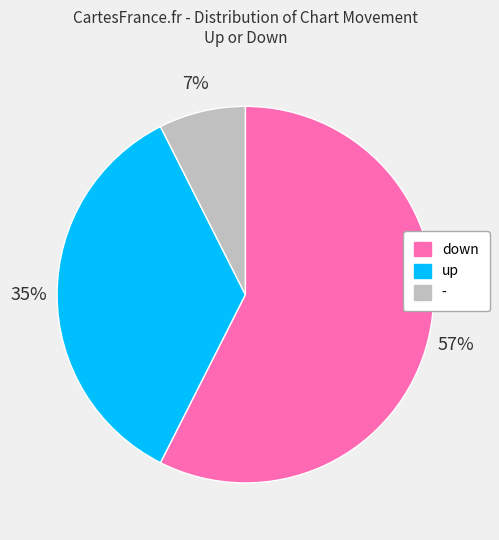

To the nearest percent, what is the difference between the up and - slice percentages?

28%